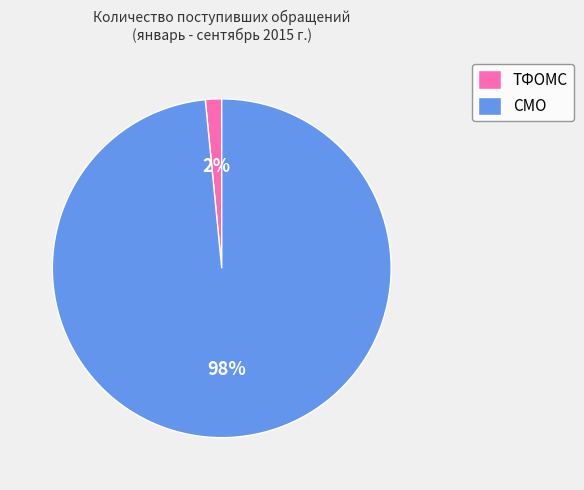

To the nearest percent, what is the average slice percentage?

50%